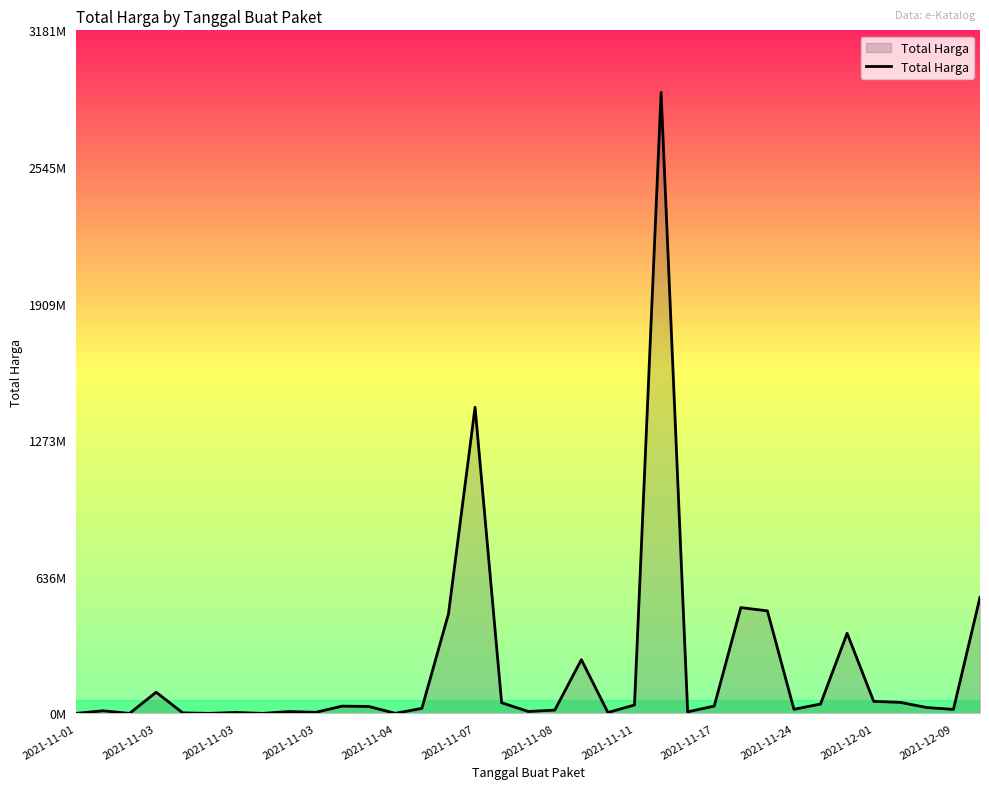

What is the difference between the second highest and second lowest values?

1425685900